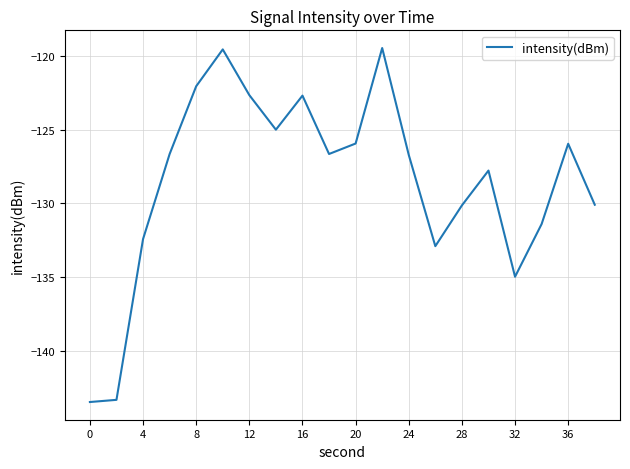

What is the difference between the maximum and minimum values?

24.0